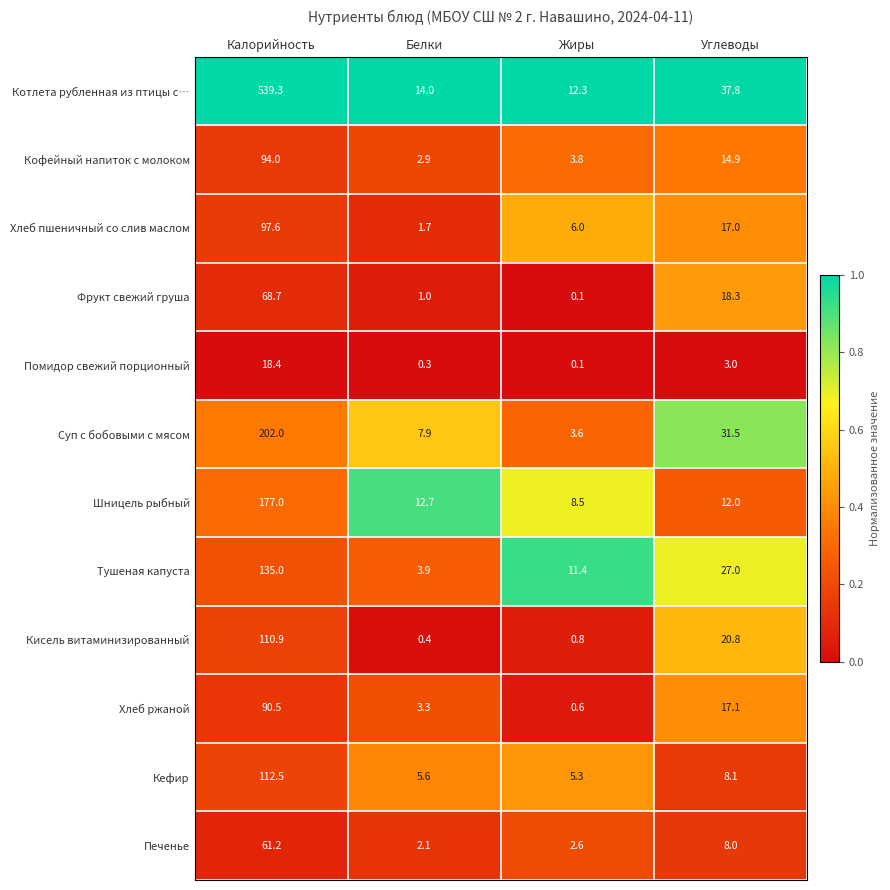

The Кефир series shows 8.1 at Углеводы. True or false?

True